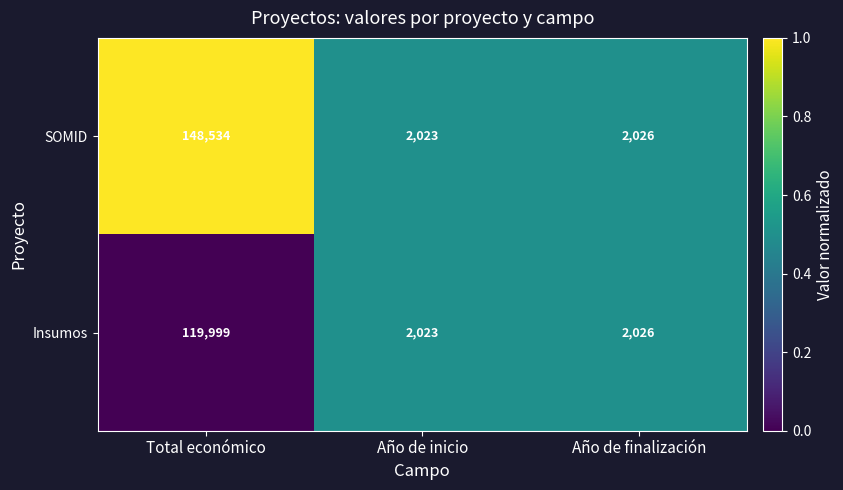

What is the approximate value of Insumos at Año de inicio, to the nearest 50?

2000